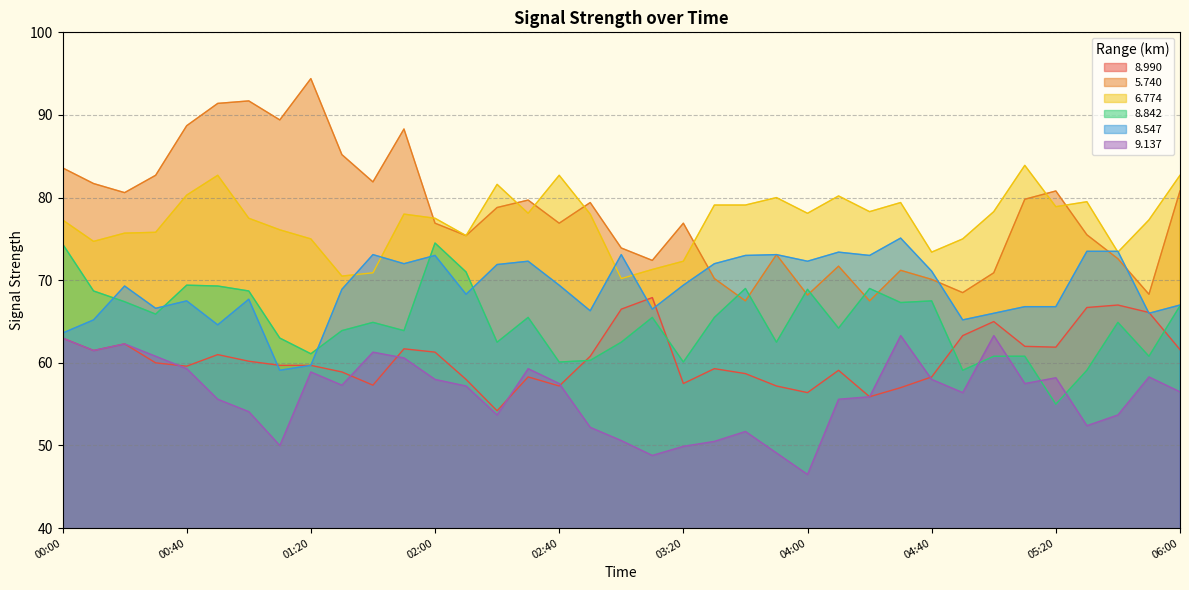

Which series ends up on top after the final intersection of 8.990 and 8.547?

8.547